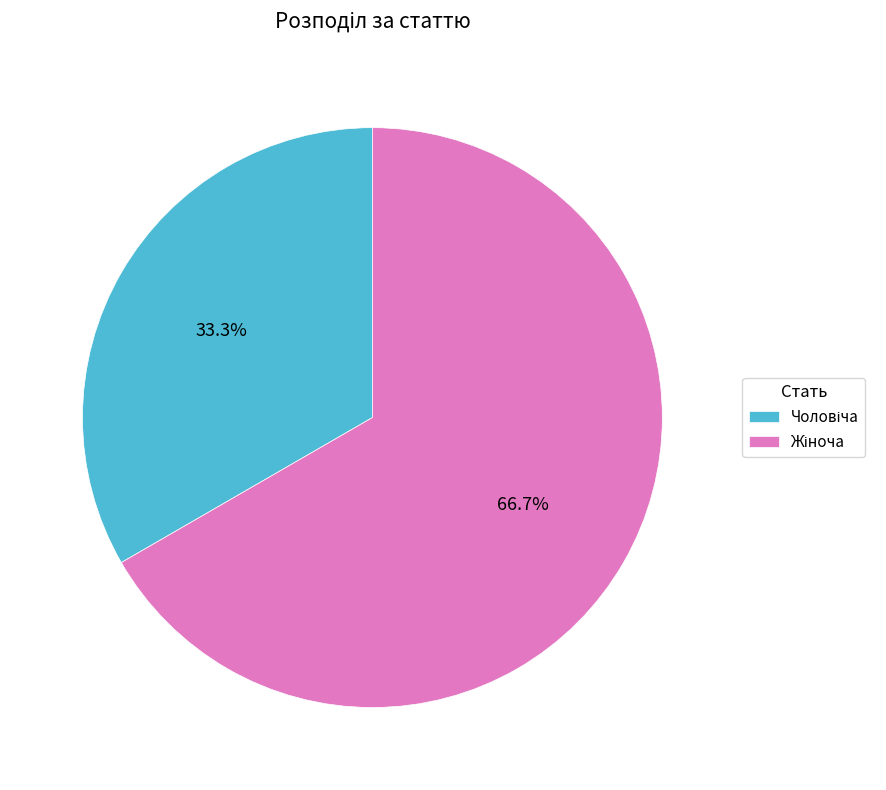

Does any single category account for the majority?

Yes